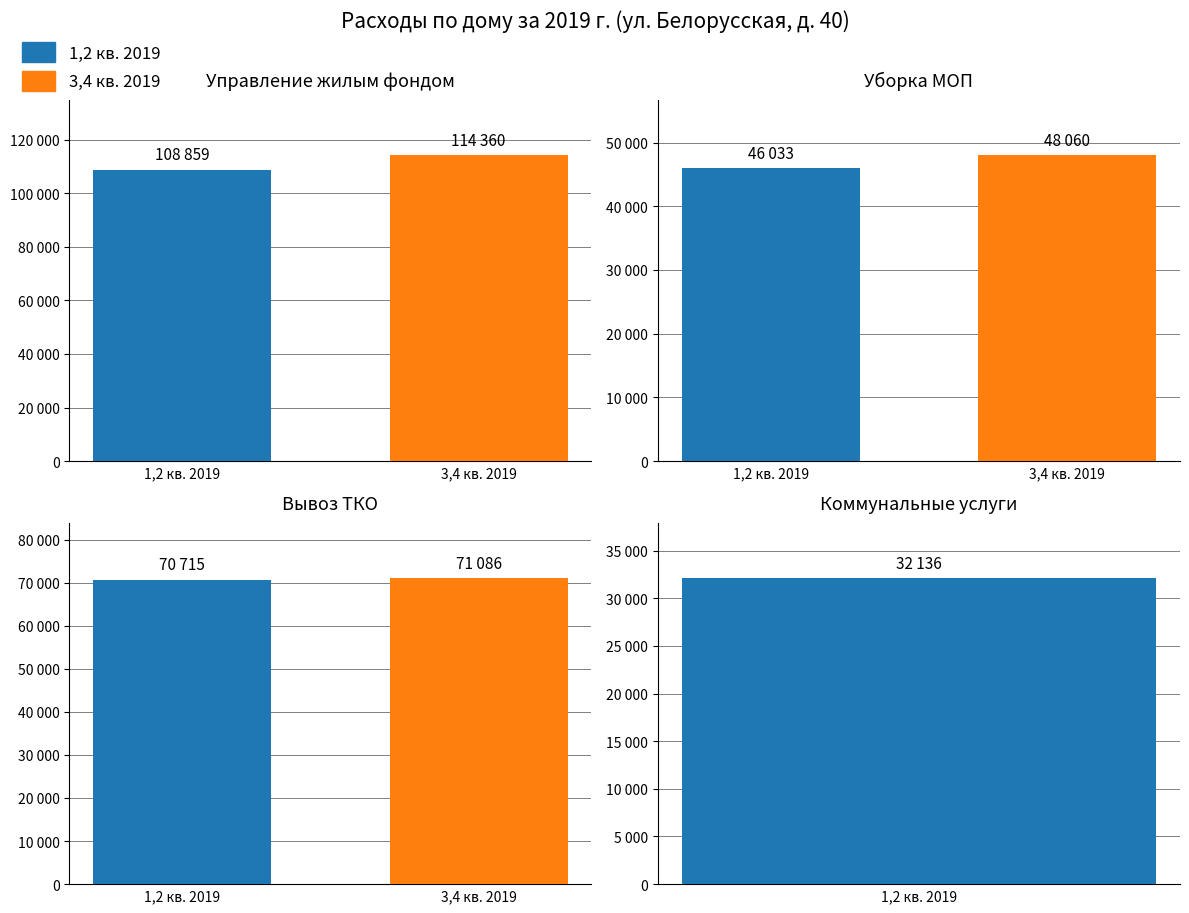

Which category has the highest value in the Управление жилым фондом series?

3,4 кв. 2019